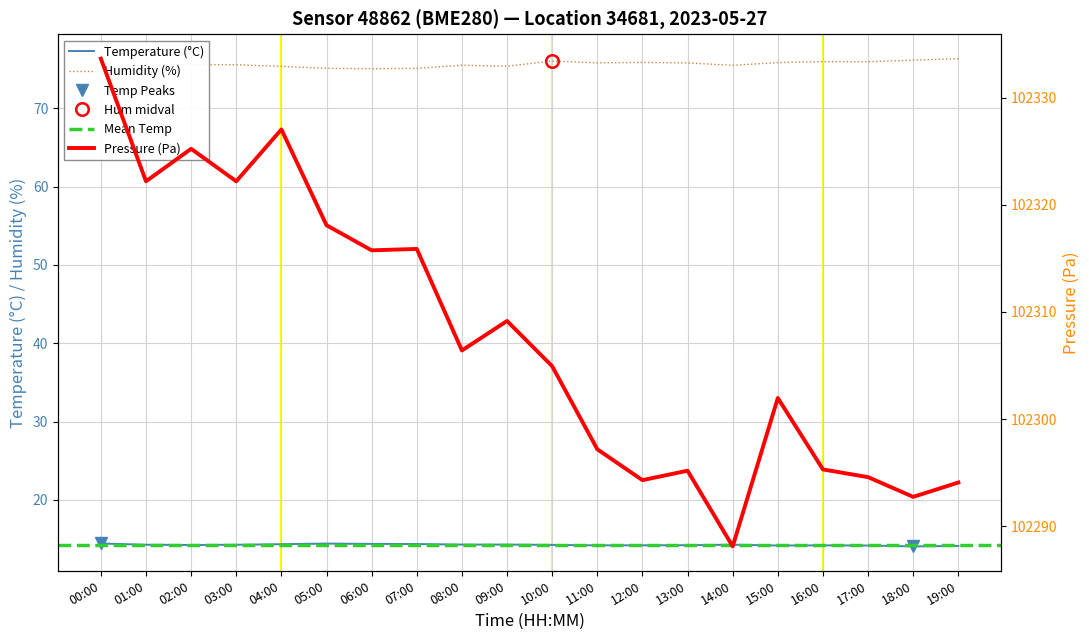

True or false: humidity and temperature cross at least once.

False